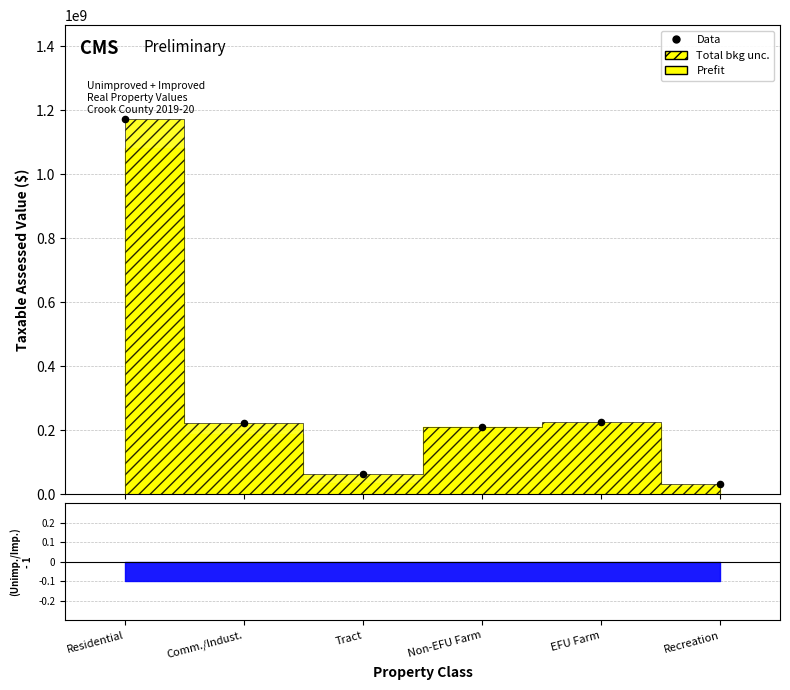

Which has a higher value, EFU Farm or Non-EFU Farm?

EFU Farm